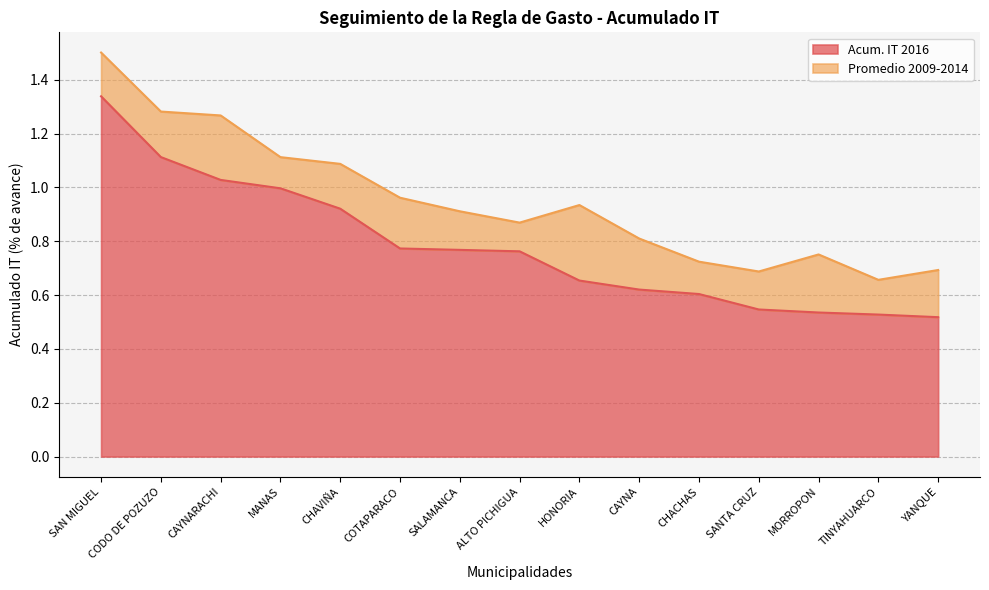

What is the difference between the values at SAN MIGUEL and HONORIA?

0.7